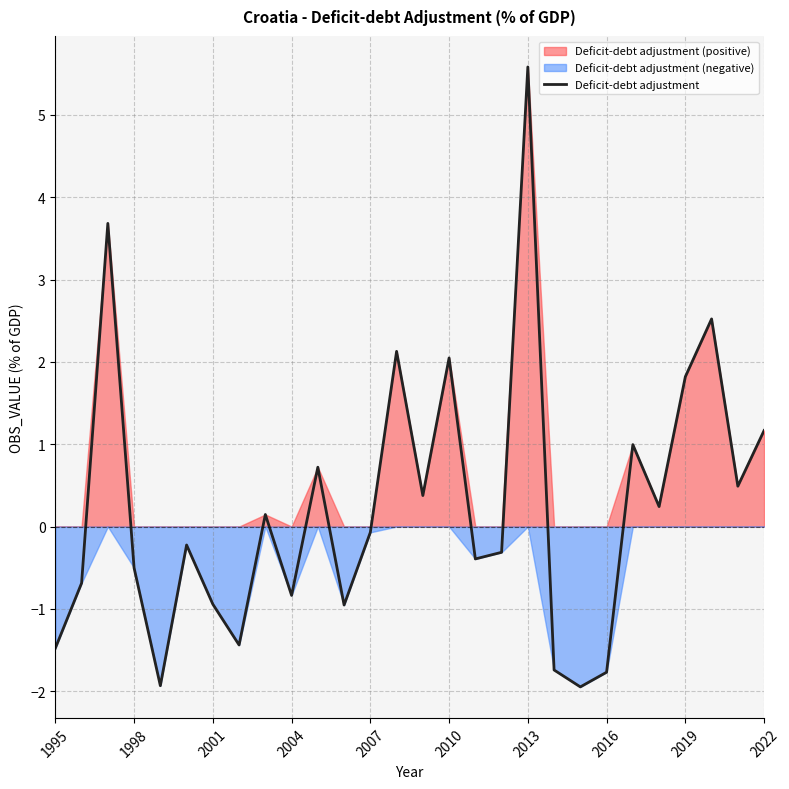

What is the minimum value for Deficit-debt adjustment?

-1.9